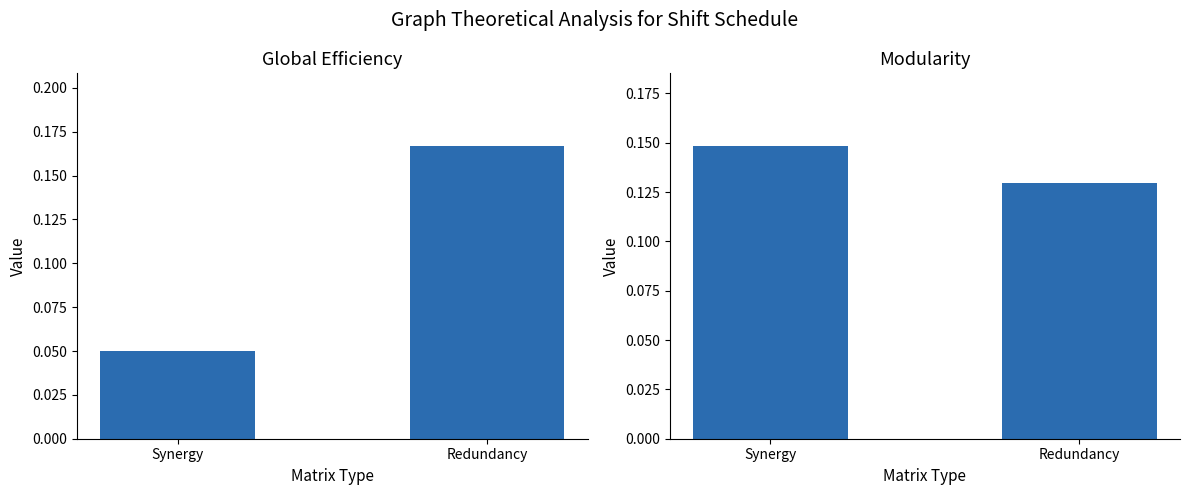

What value does the Global Efficiency series have at Synergy?

0.1